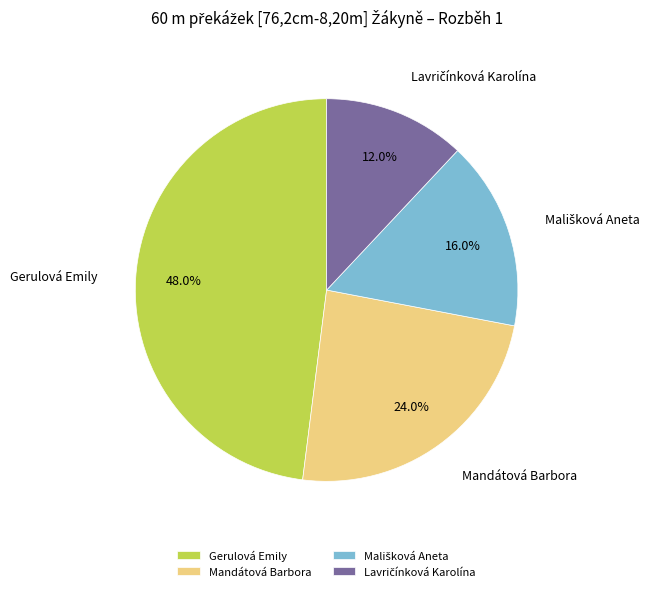

How many segments does this pie chart have?

4